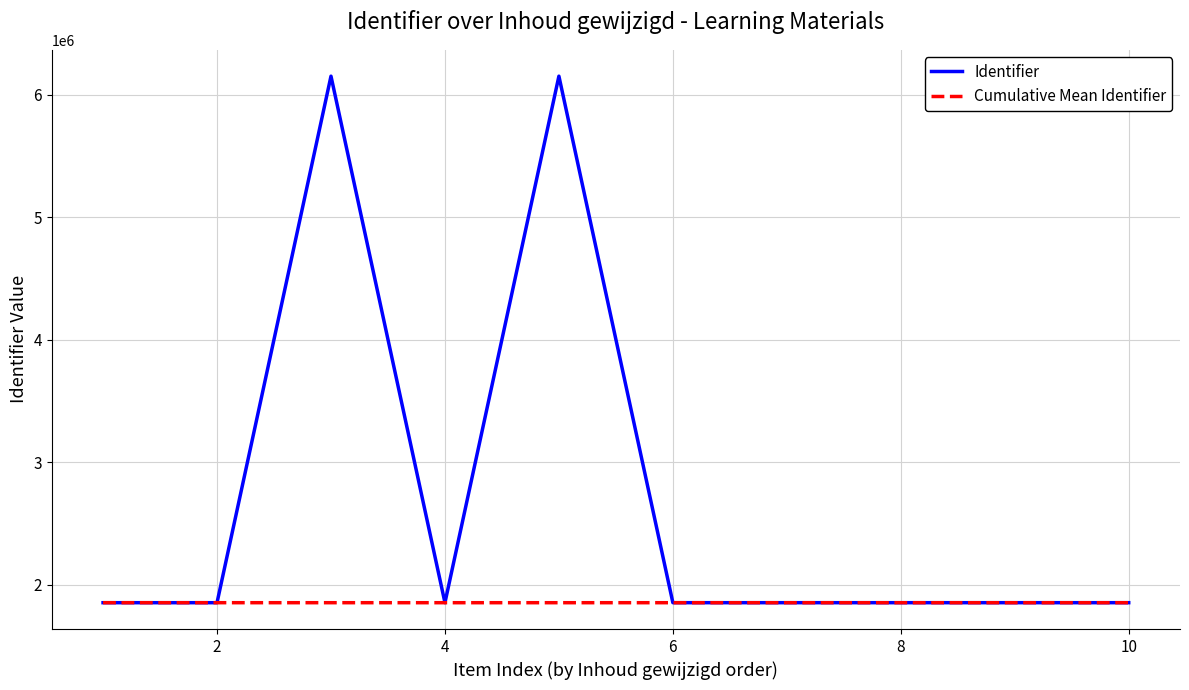

Which series has the largest range (max minus min)?

Identifier